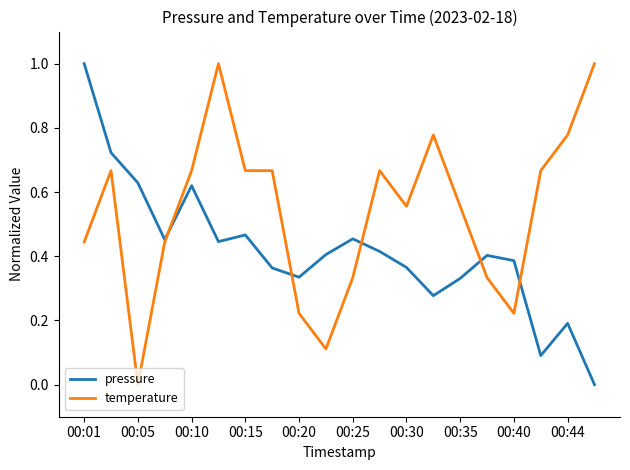

List the series in order of their overall mean, highest first.

temperature, pressure